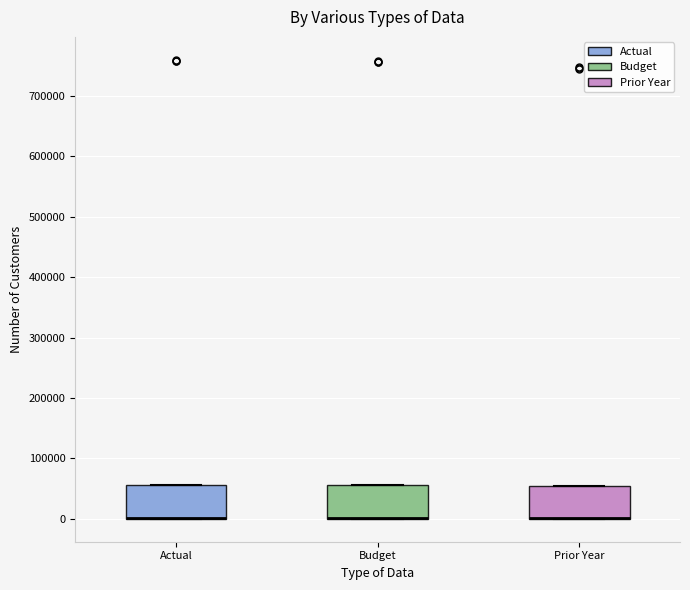

Where is the upper edge of the box for Actual on the y-axis? The values are not printed on the chart, so give them approximately, as read against the axis.

60000